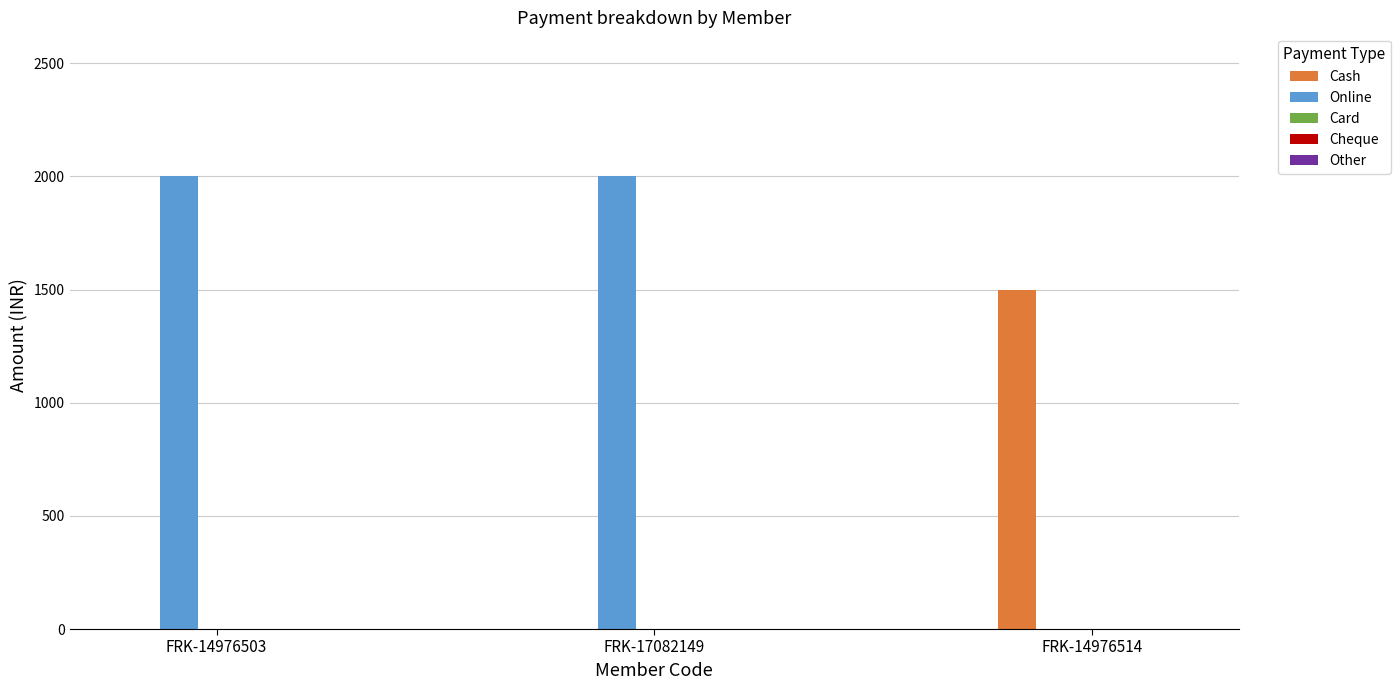

What is the sum of all Online values?

4000